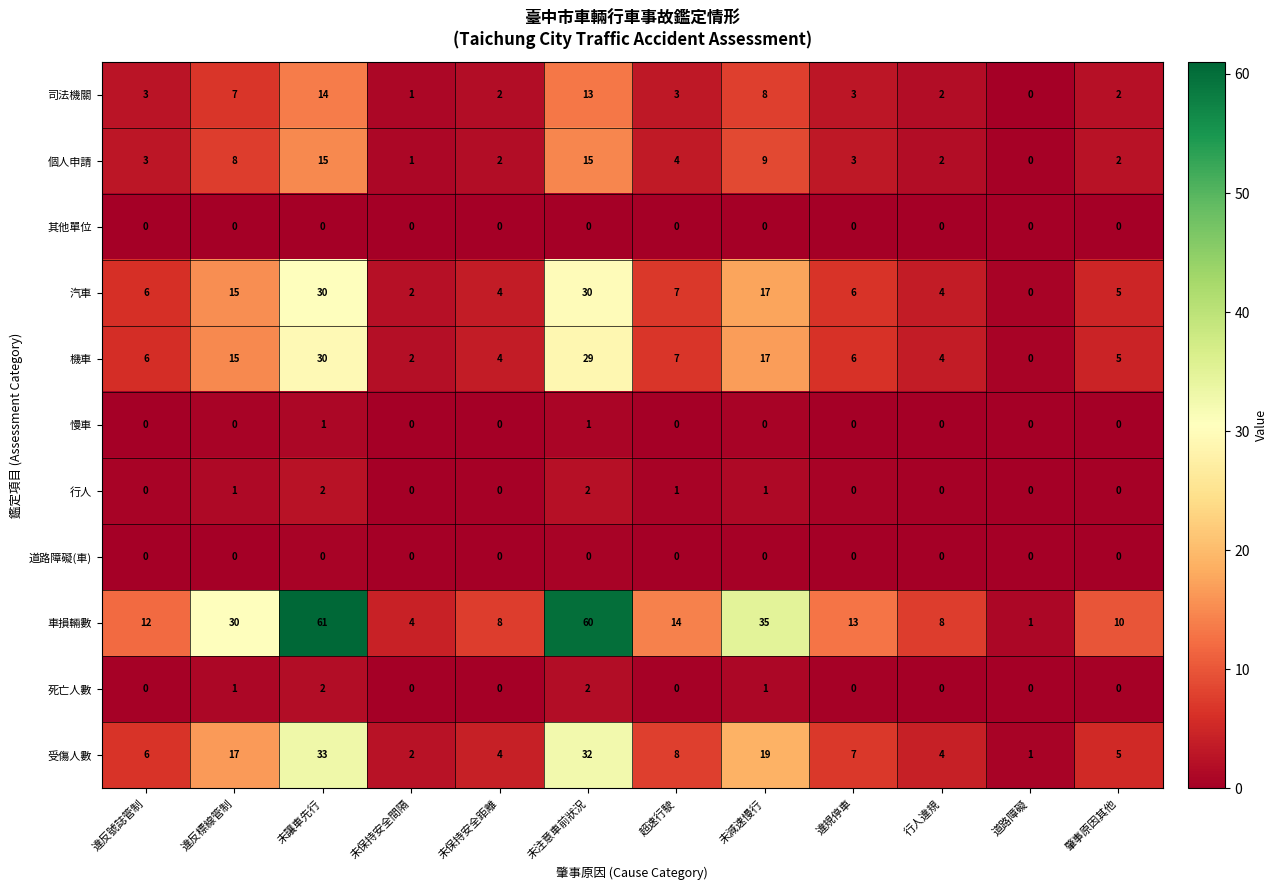

Is the value of 死亡人數 at 未讓車先行 greater than the value of 汽車 at 肇事原因其他?

No